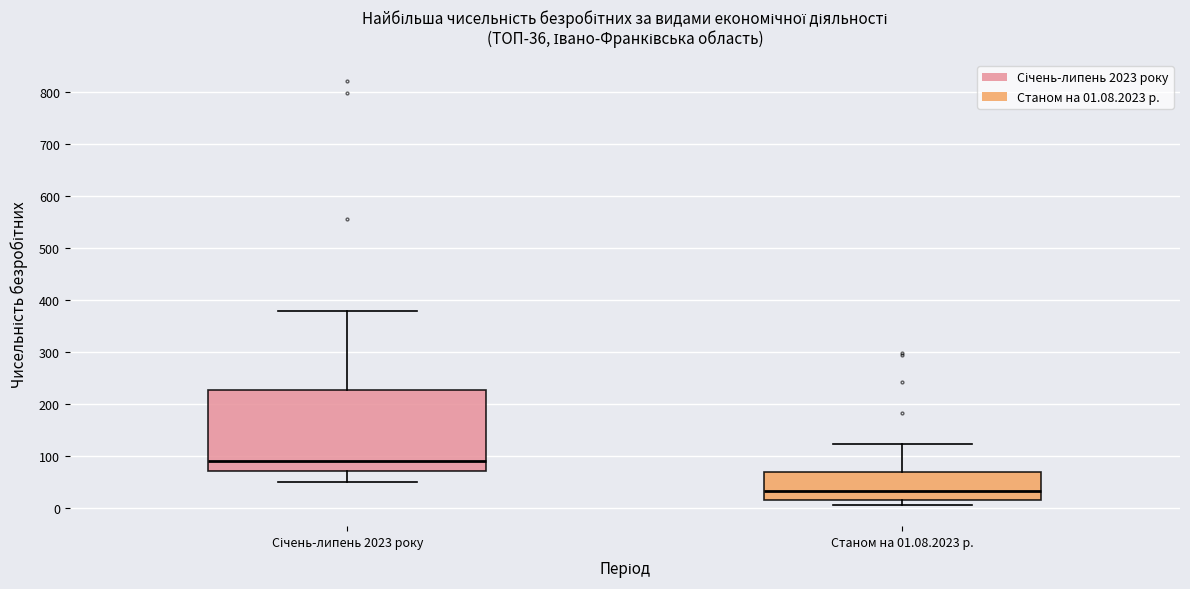

Reading left to right, transcribe this box plot: for each box, give where its median line is, the range the box spans, and where its two whiskers end, as read against the y-axis. The values are not printed on the chart, so give them approximately, as read against the axis.

Січень-липень 2023 року: median 90, box 70 to 230, whiskers 50 to 380
Станом на 01.08.2023 р.: median 30, box 20 to 70, whiskers 10 to 120